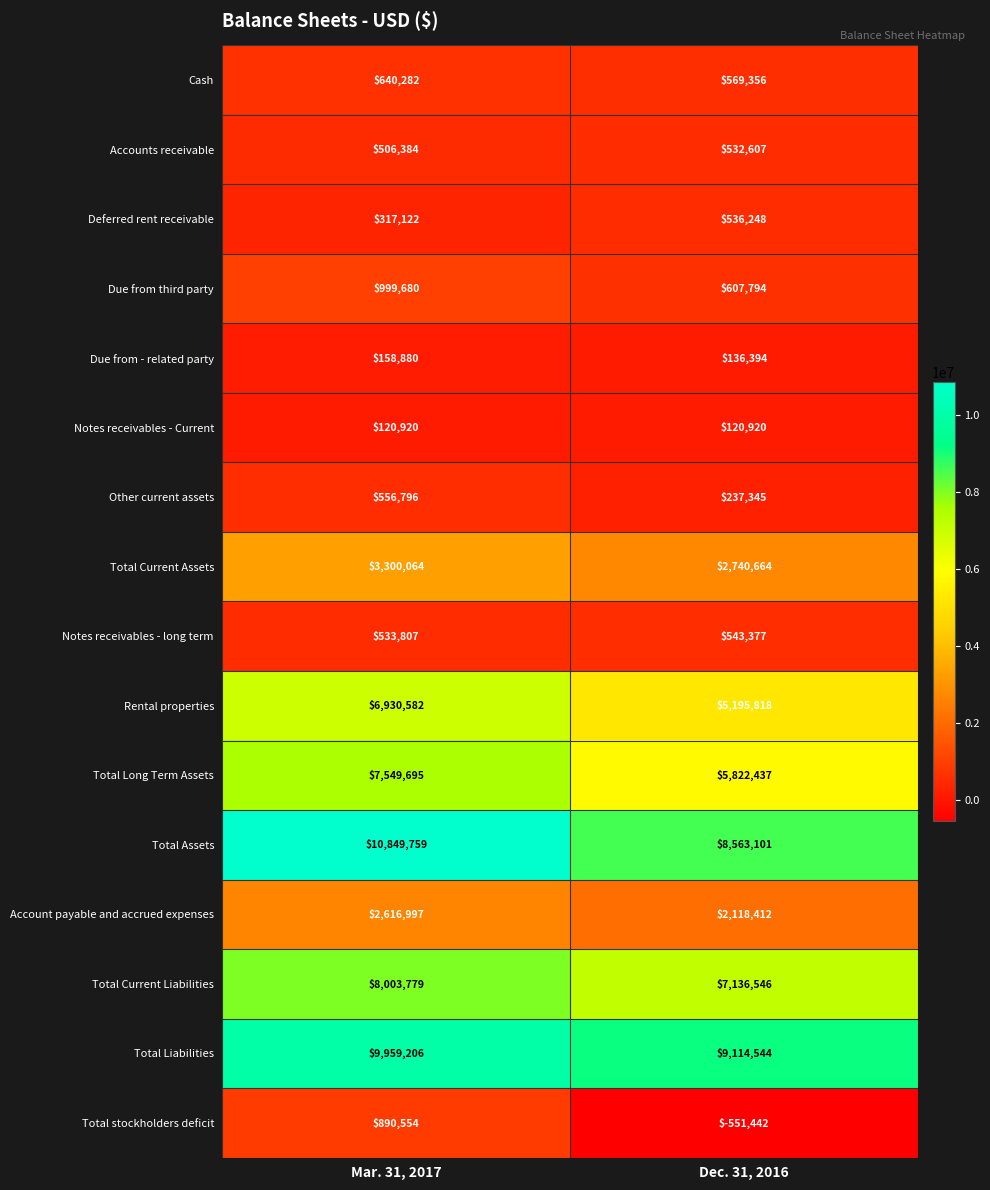

What is the spread (max minus min) of values at Mar. 31, 2017?

10728839